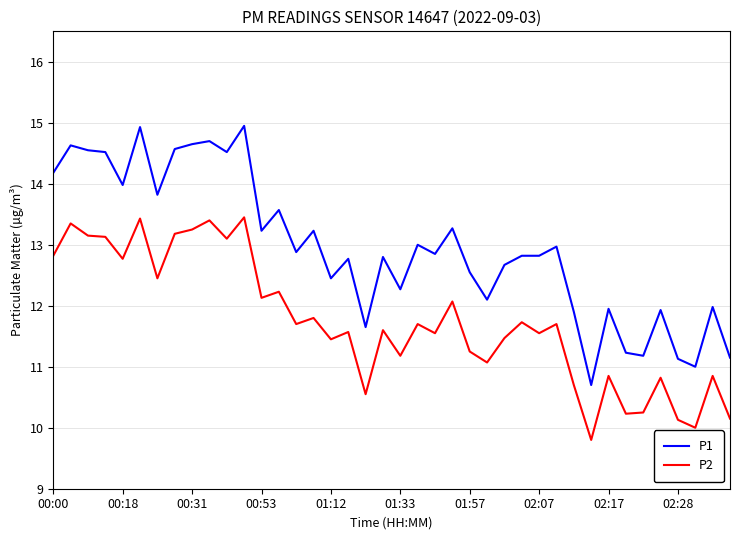

Rank the series by their average value, from lowest to highest.

P2, P1